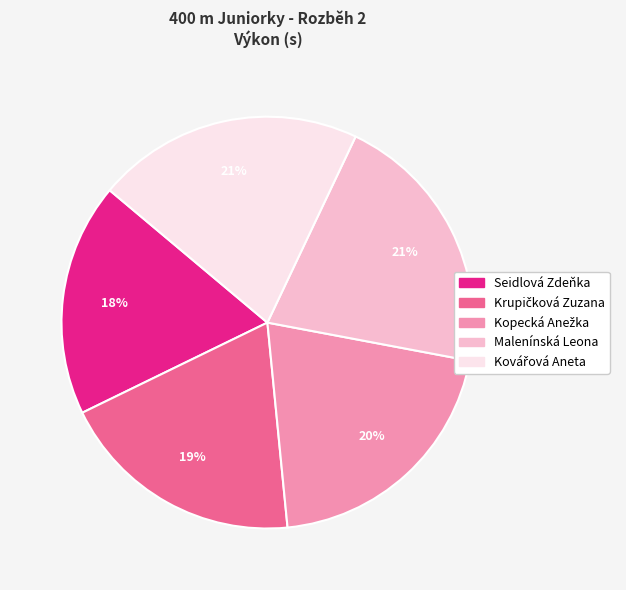

To the nearest percent, what is the difference between the Malenínská Leona and Seidlová Zdeňka slice percentages?

3%